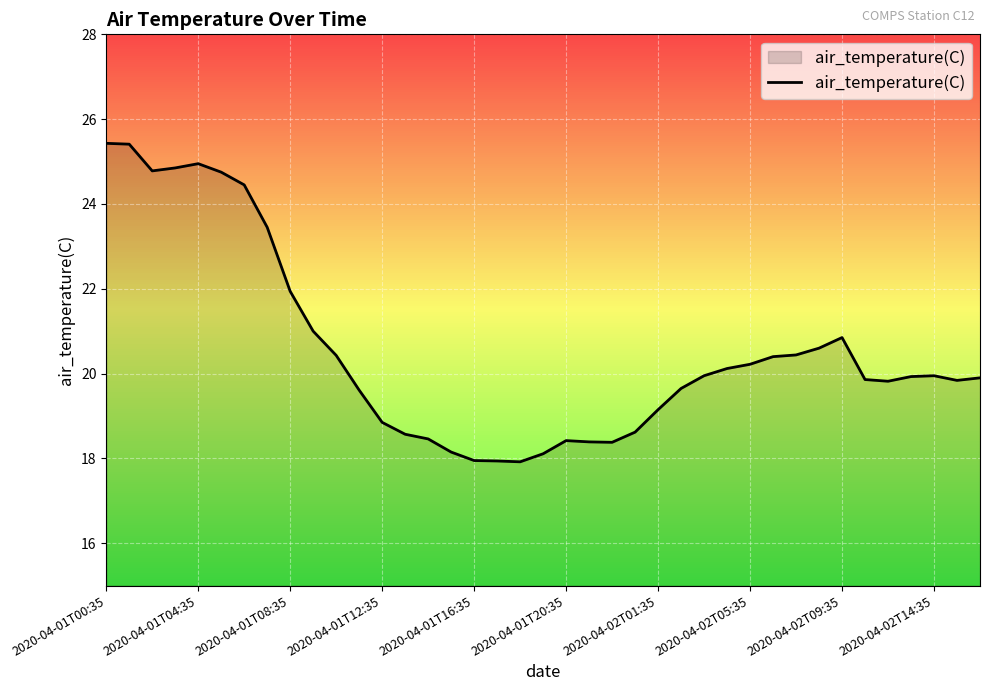

What is the difference between the maximum and minimum values?

7.5